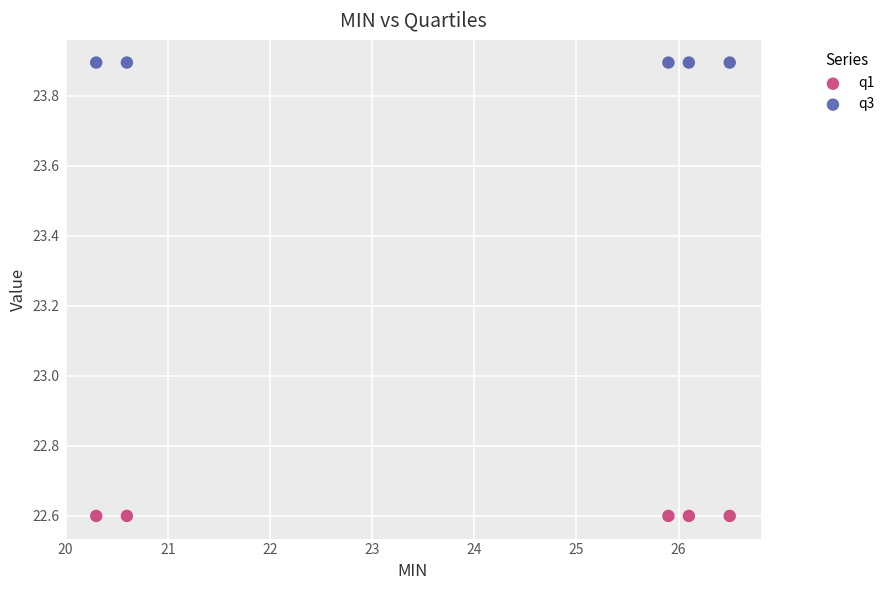

Across all data points, what is the average Y value?

23.2